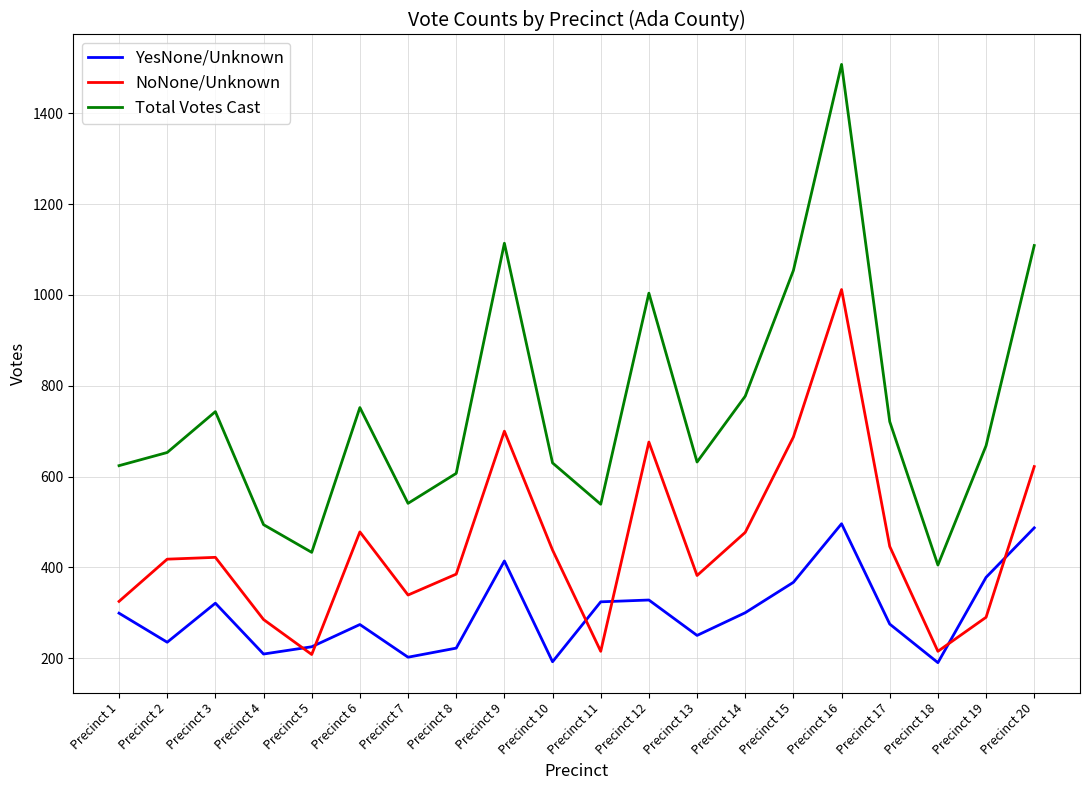

At Precinct 19, list the series in order from largest to smallest.

Total Votes Cast, YesNone/Unknown, NoNone/Unknown